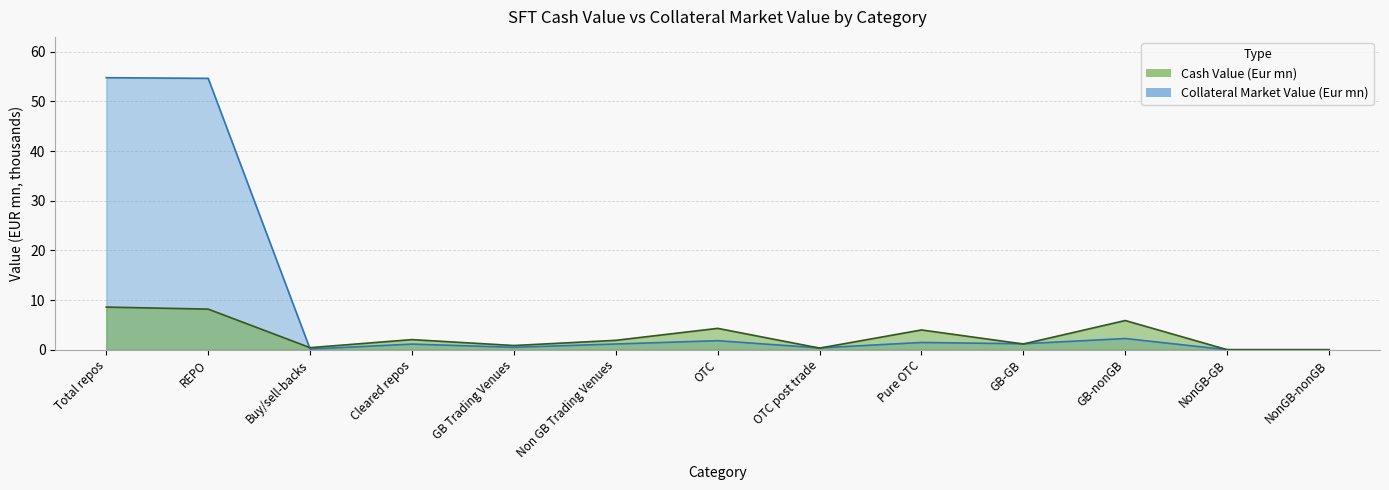

Is it true that Collateral Market Value (Eur mn) equals 0.1 at Buy/sell-backs?

True